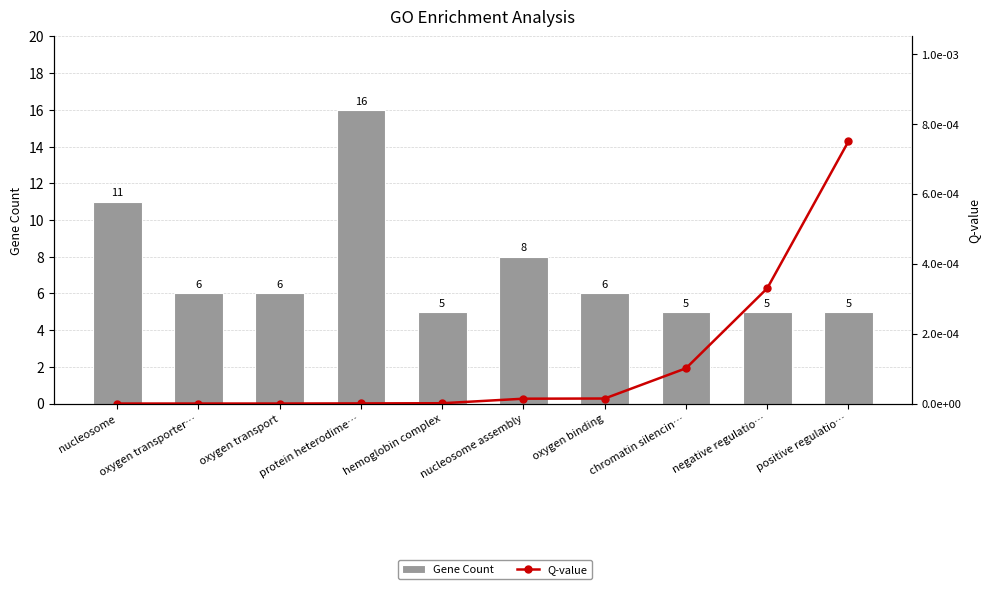

Which series has the largest range (max minus min)?

Gene Count